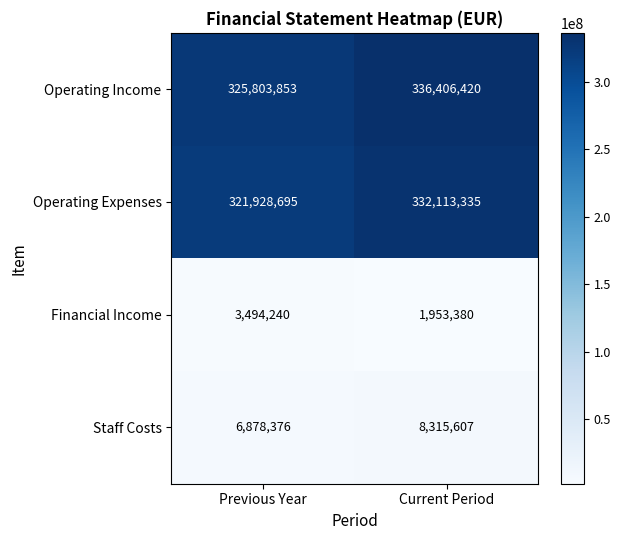

What is the greatest value displayed?

336406420